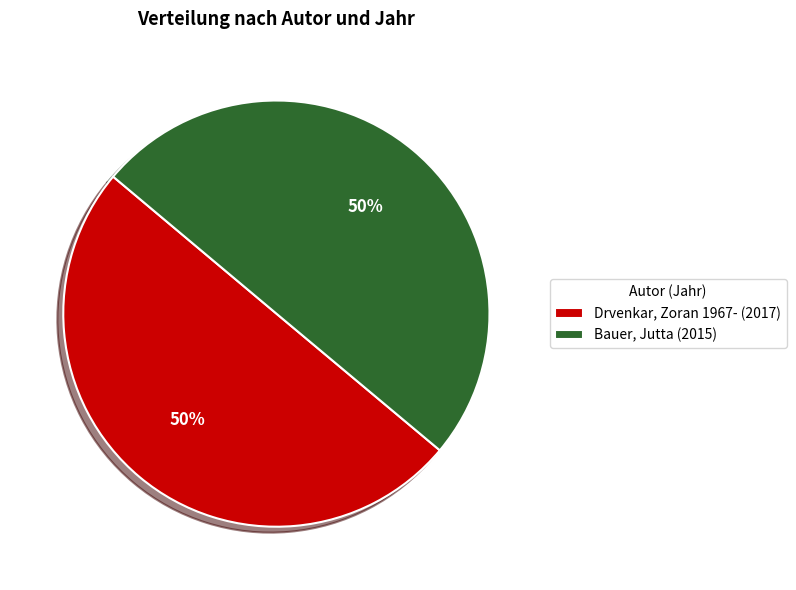

Combined, do Drvenkar, Zoran 1967- and Bauer, Jutta account for over 50%?

Yes